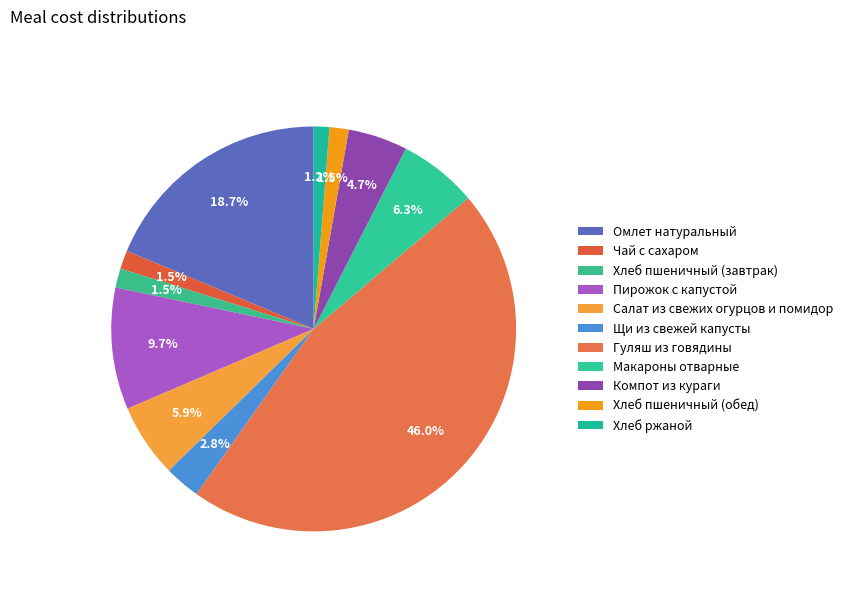

Is there any slice that represents more than half of the pie?

No